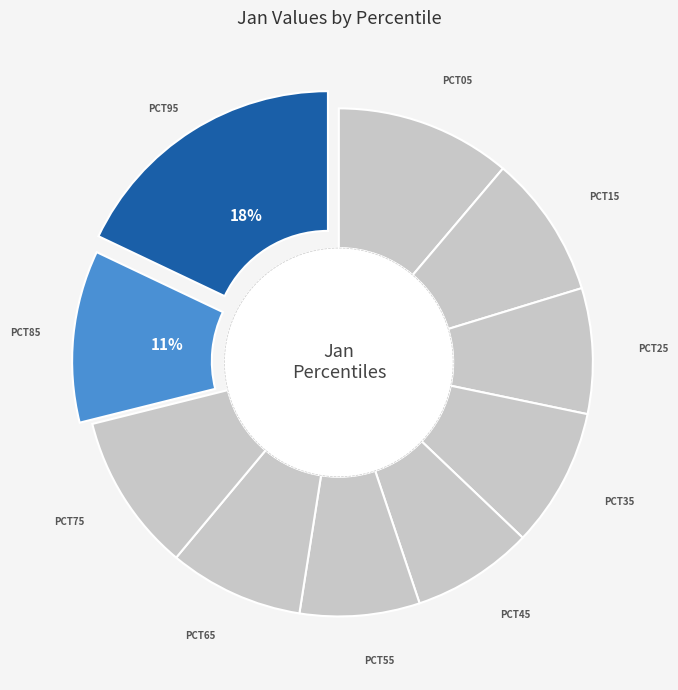

Count the number of slices in the pie.

10